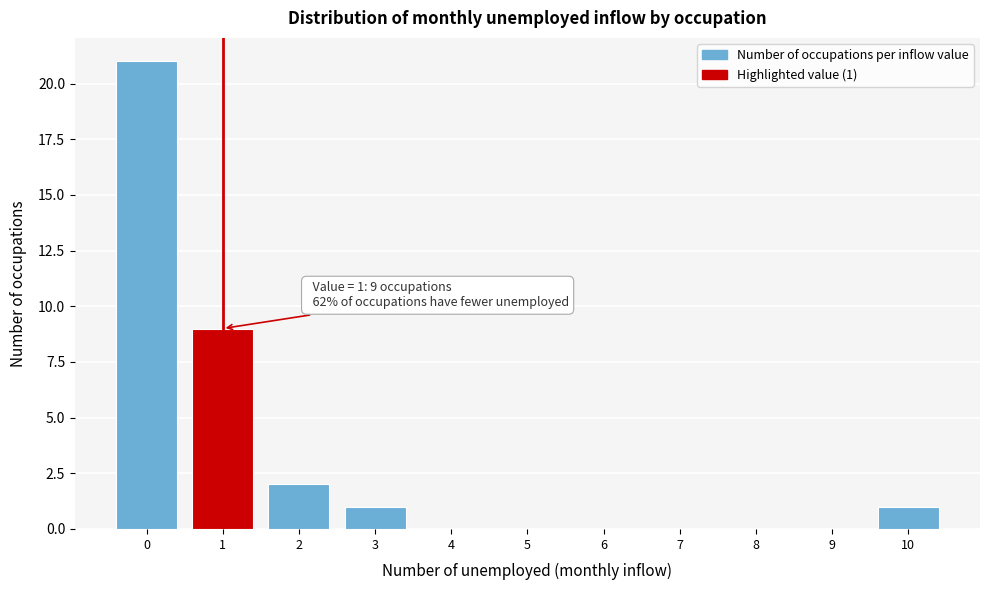

Reading left to right, transcribe all the data shown in this chart.

0=21	1=9	2=2	3=1	4=0	5=0	6=0	7=0	8=0	9=0	10=1